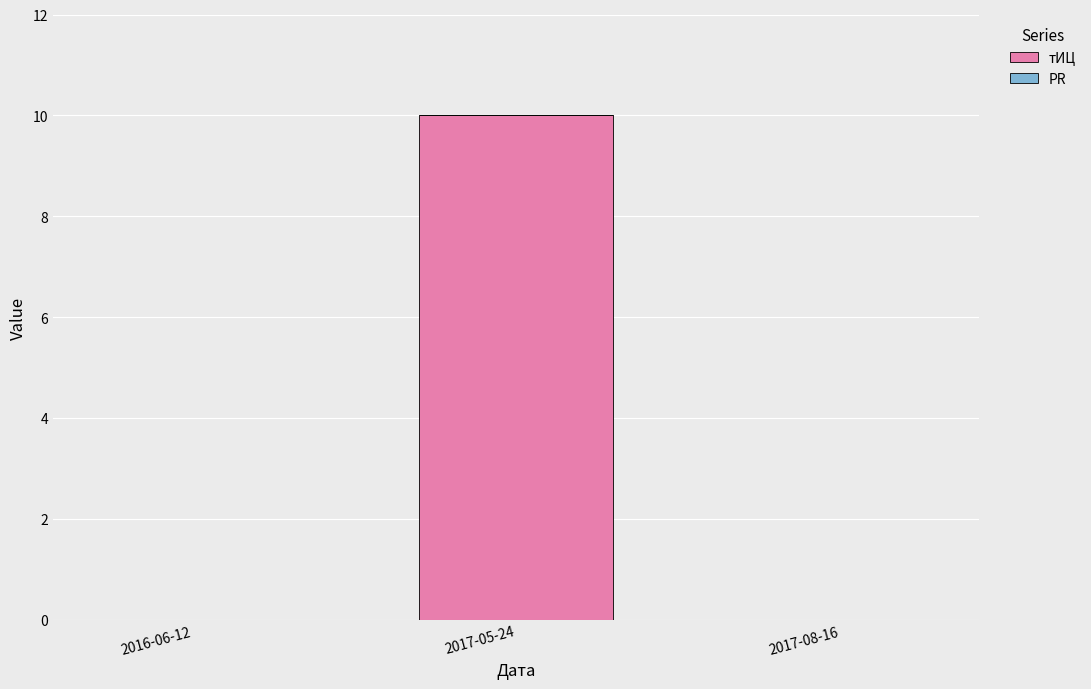

The value at 2016-06-12 is 0. True or false?

True